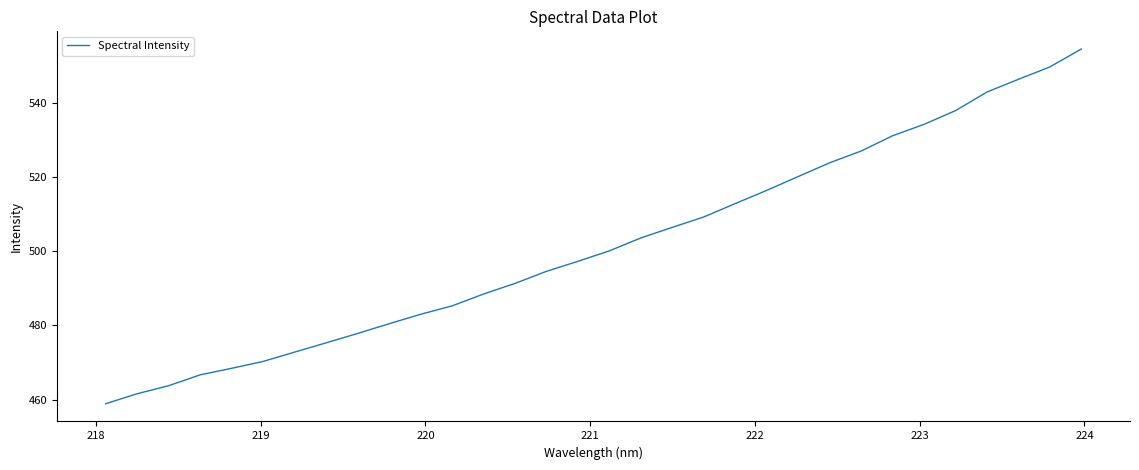

True or false: there are more than 2 points higher than both neighbors.

False